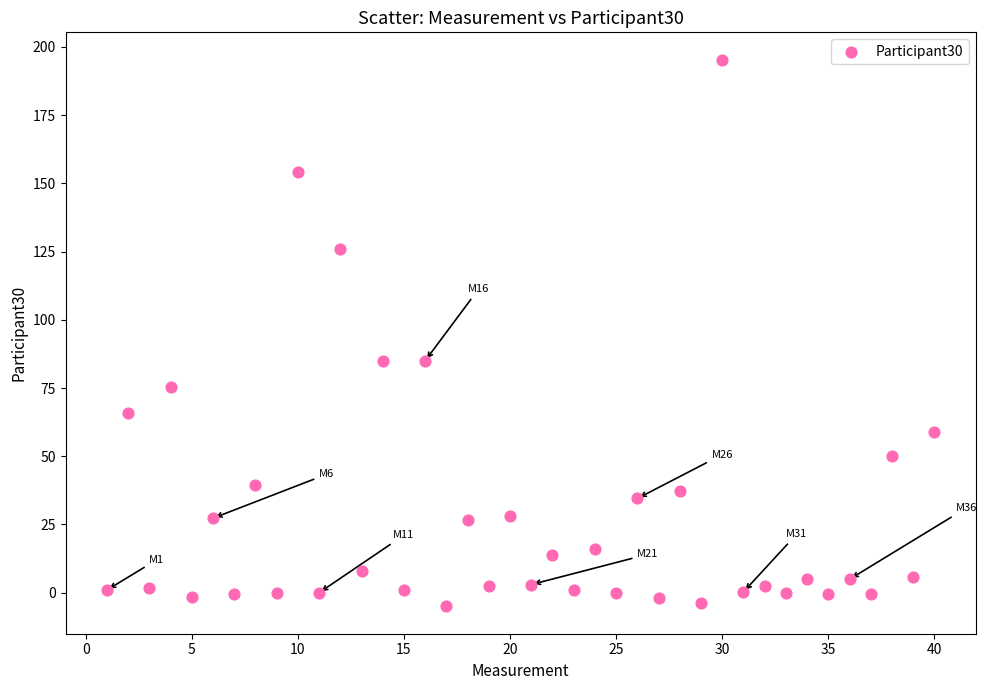

What is the range of Y values (max minus min)?

200.3